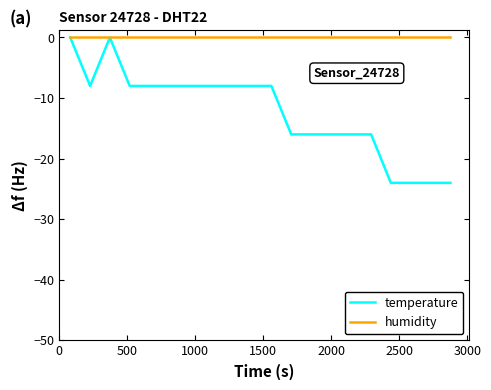

Which series has the largest total across all categories?

humidity